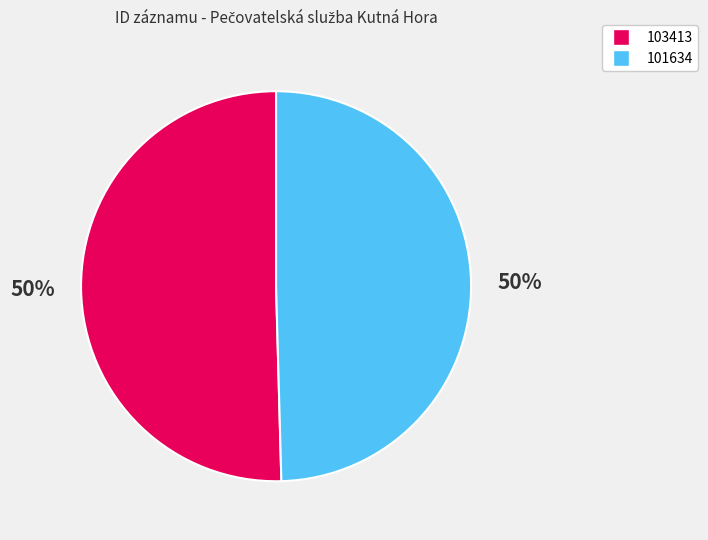

Which has a higher value, 103413 or 101634?

103413